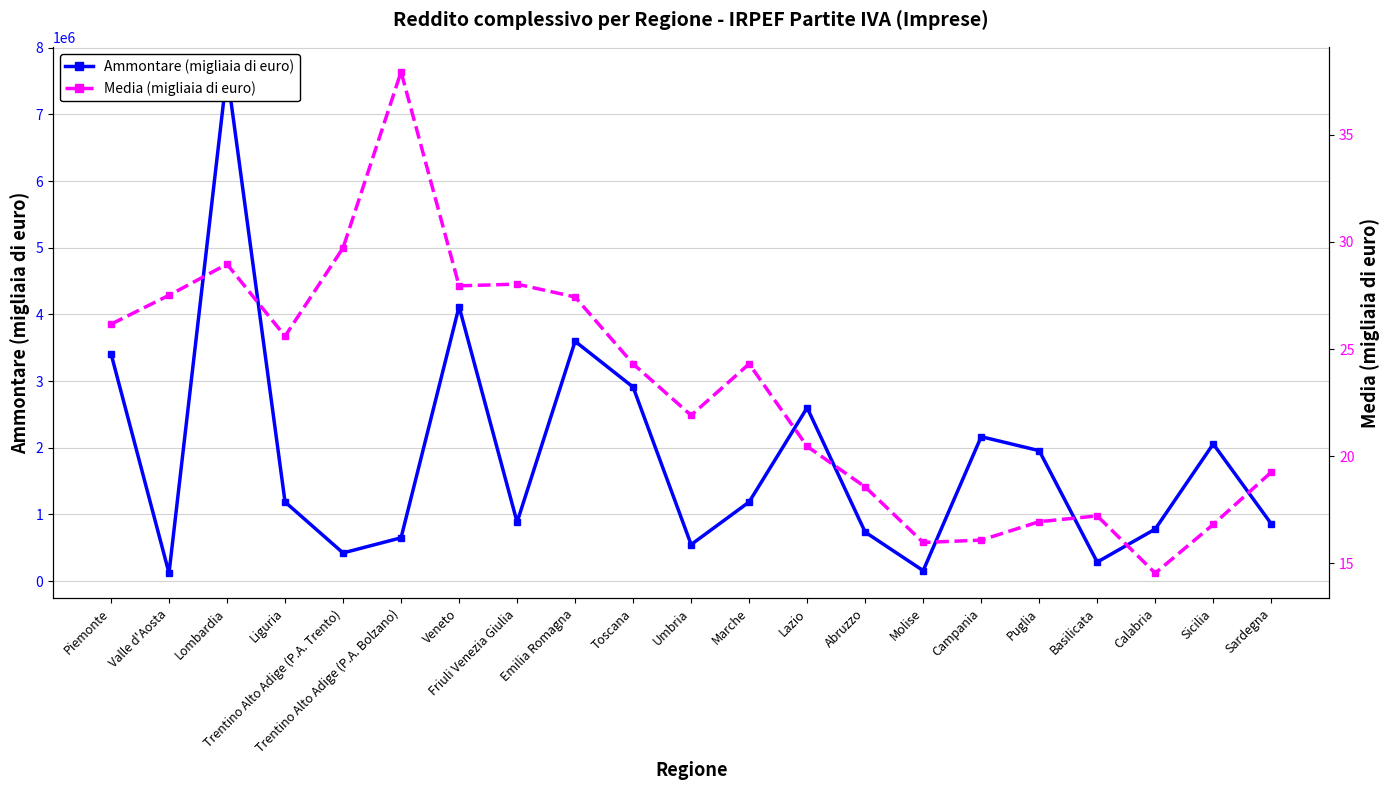

What is the label of the 11th point from the right?

Umbria